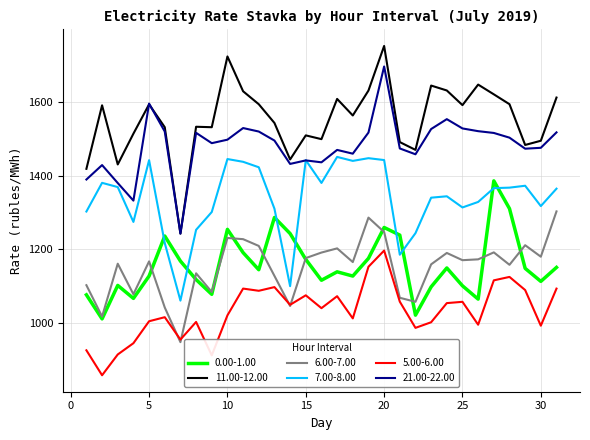

True or false: 11.00-12.00 has more than 1 points higher than both neighbors.

True